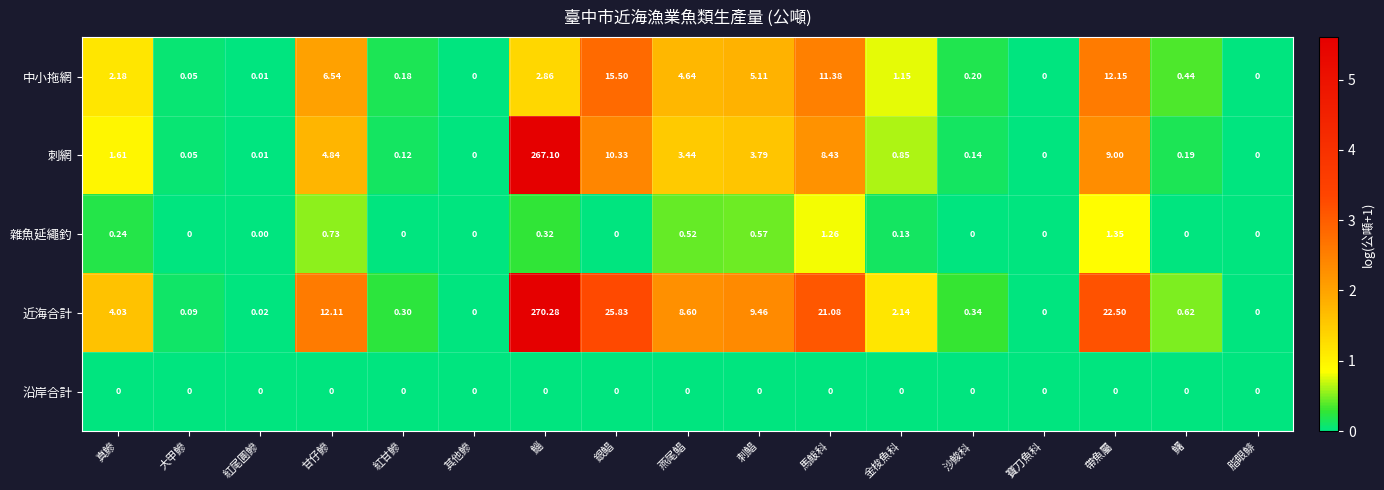

Where is 中小拖網 nearest to the value 7?

甘仔鰺